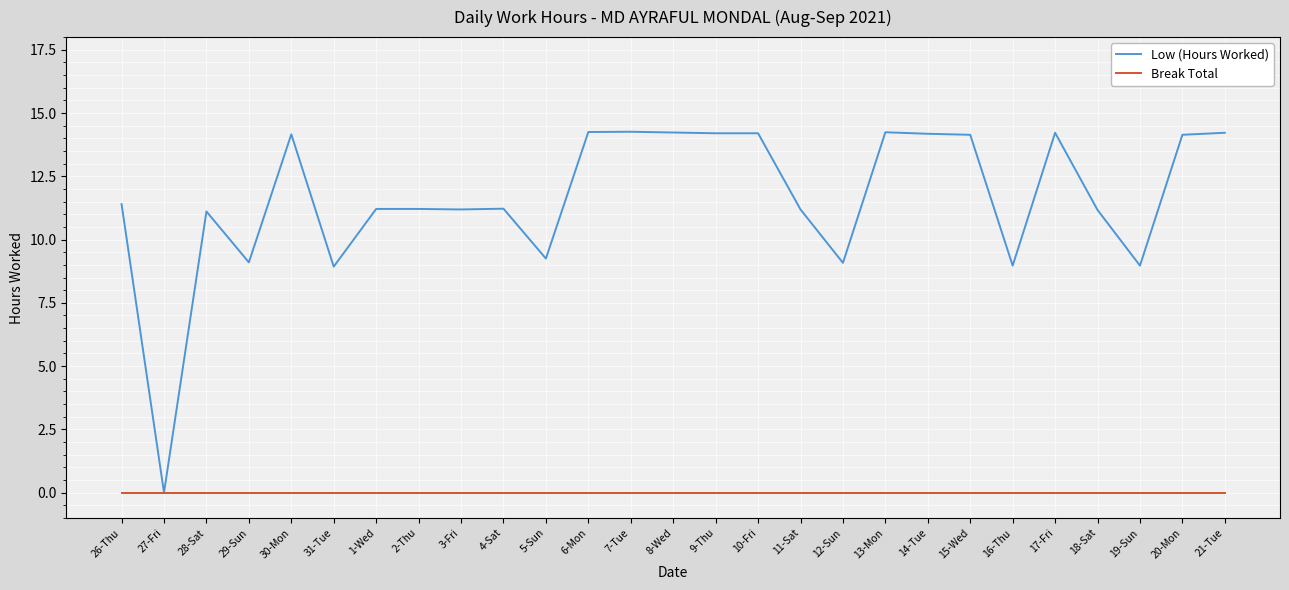

What is the sum of all Low (Hours Worked) values?

314.4